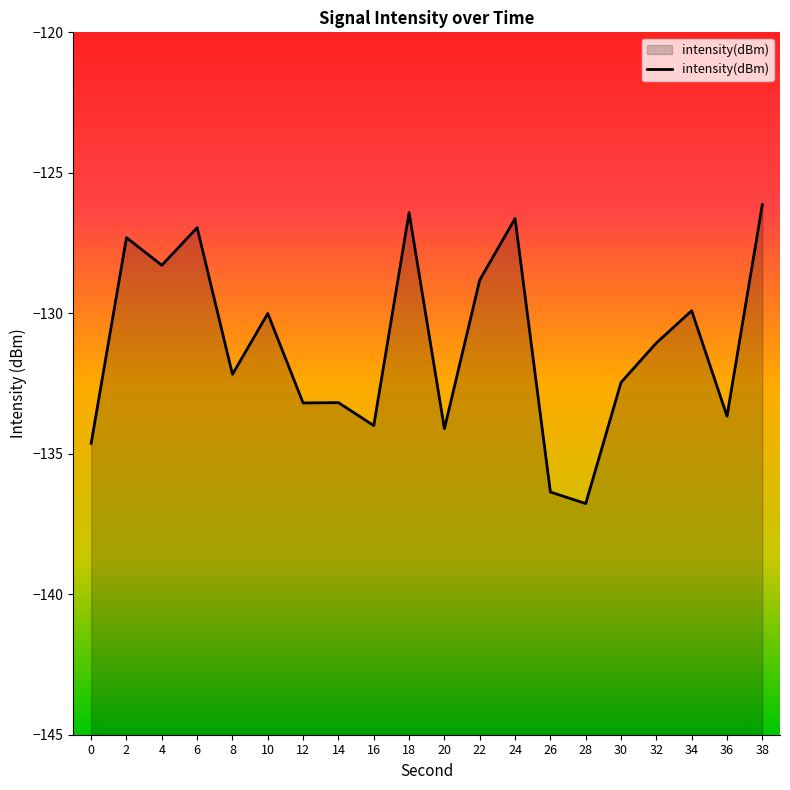

Rank the categories by value from lowest to highest.

28, 26, 0, 20, 16, 36, 12, 14, 30, 8, 32, 10, 34, 22, 4, 2, 6, 24, 18, 38